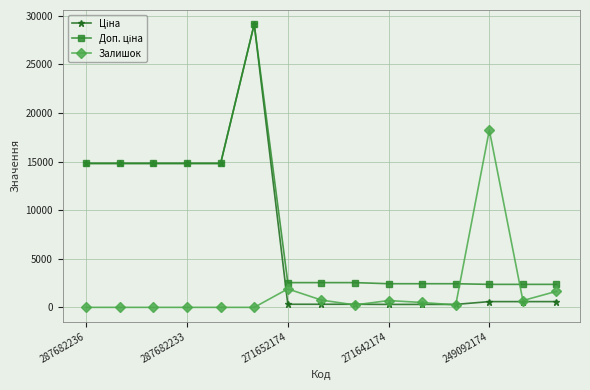

What is the greatest value displayed?

29152.3